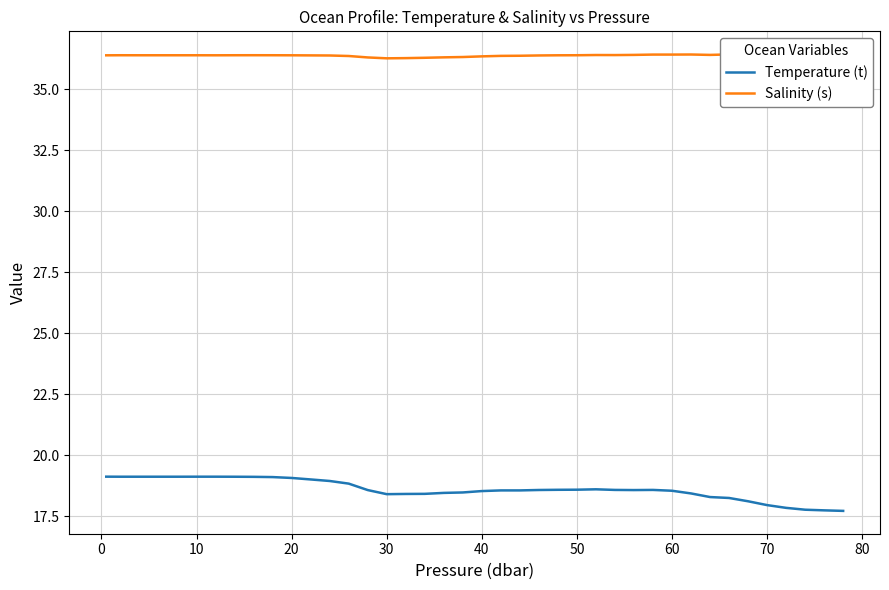

What is the minimum value for Temperature (t)?

17.7